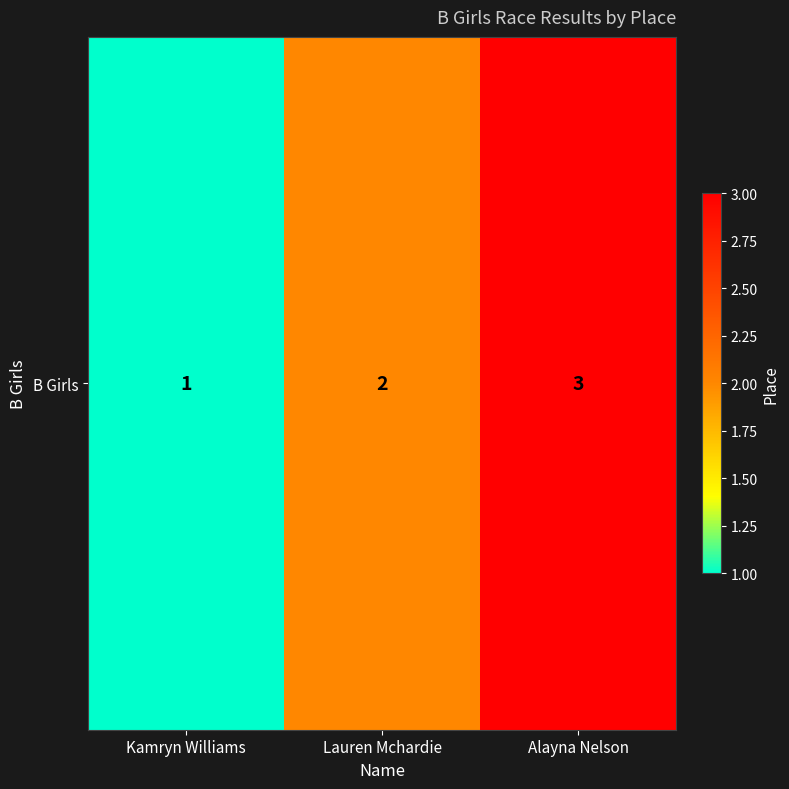

Between Kamryn Williams and Alayna Nelson, which is larger?

Alayna Nelson